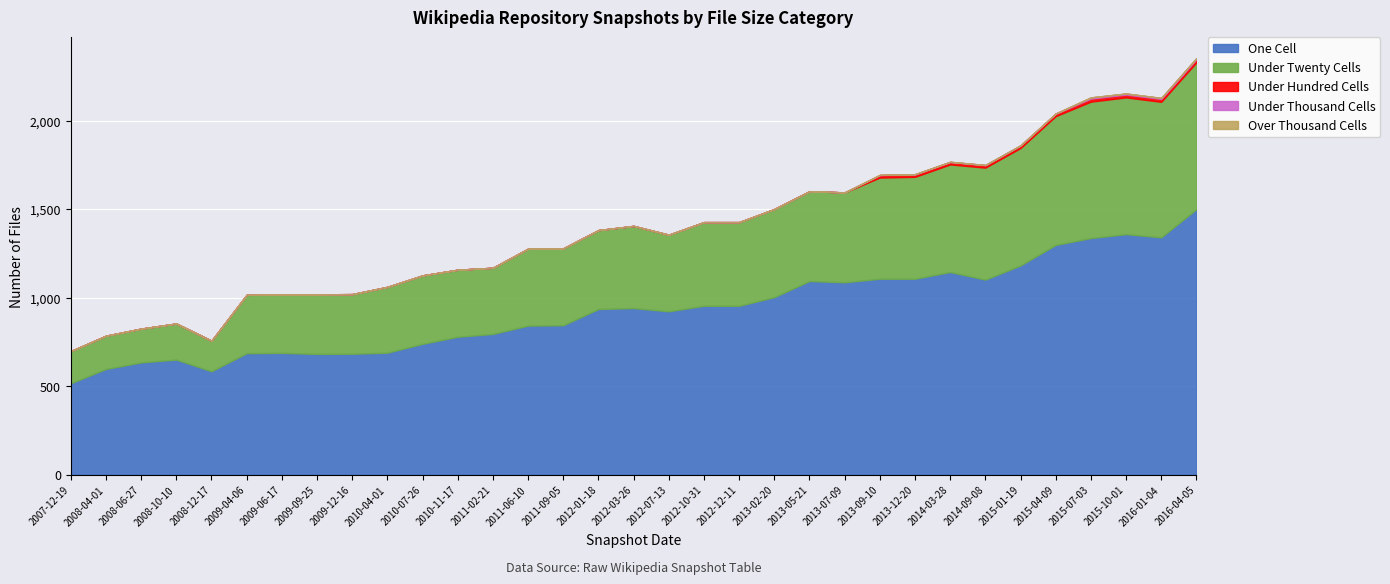

Between 2012-07-13 and 2013-02-20, which is larger?

2013-02-20